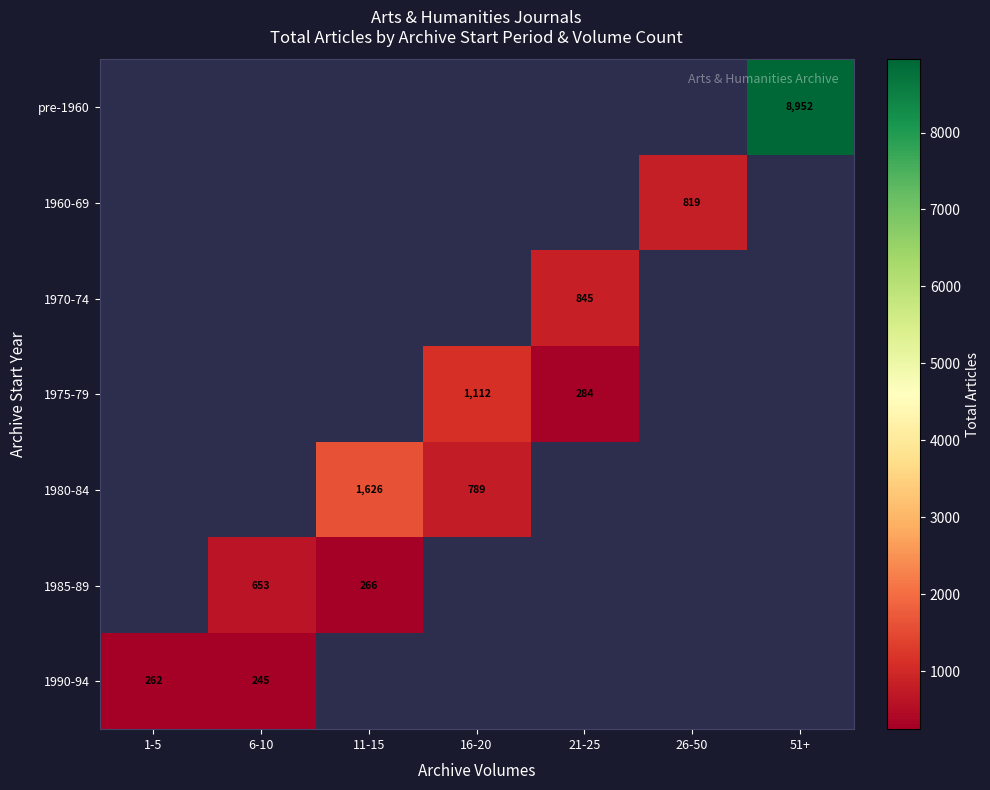

The value of 1985-89 at 11-15 is 118. True or false?

False